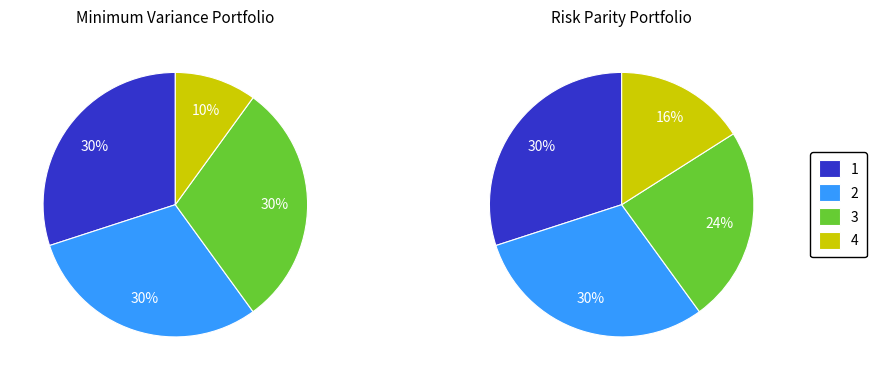

What percentage do 2 and 3 together represent?

60.0%